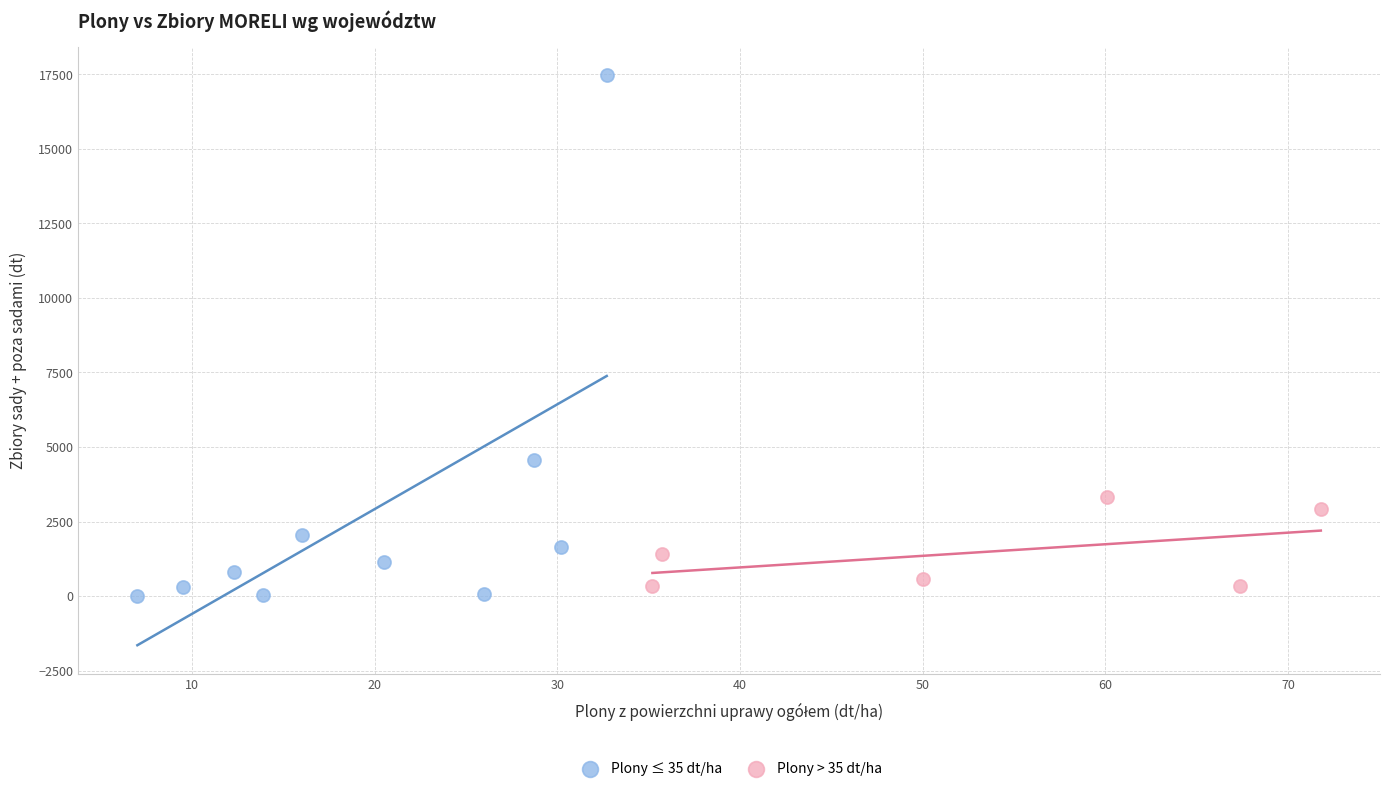

Which series reaches the minimum Y coordinate?

Plony ≤ 35 dt/ha